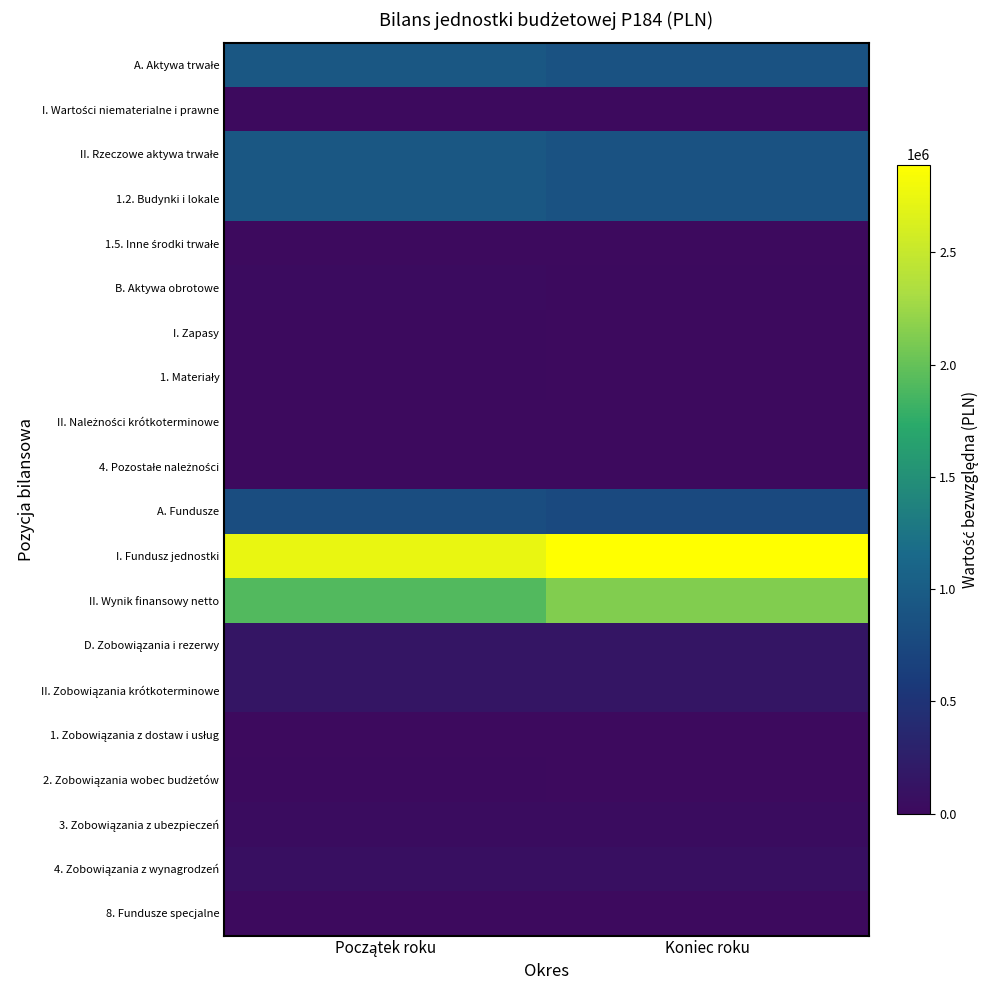

Which has a higher value, Koniec roku or Początek roku?

Początek roku